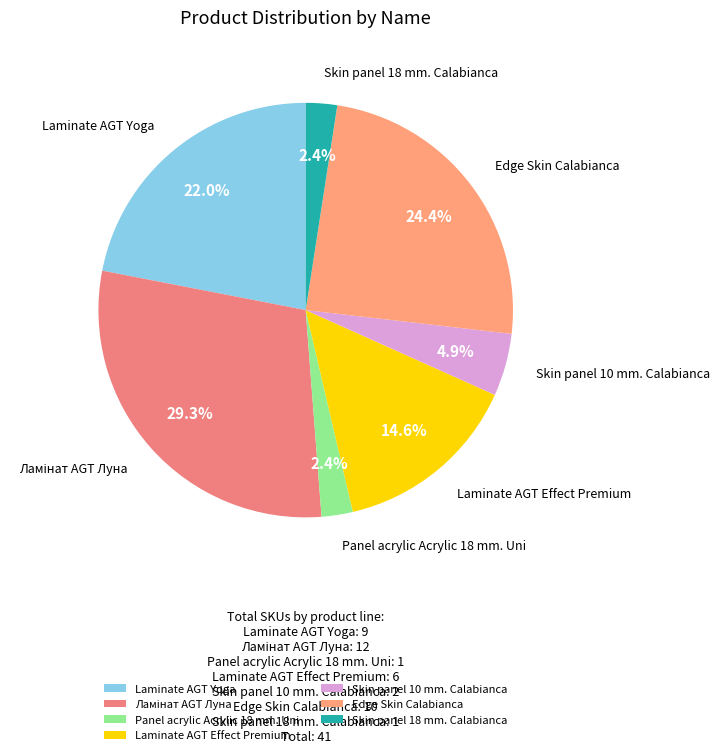

How many segments does this pie chart have?

7